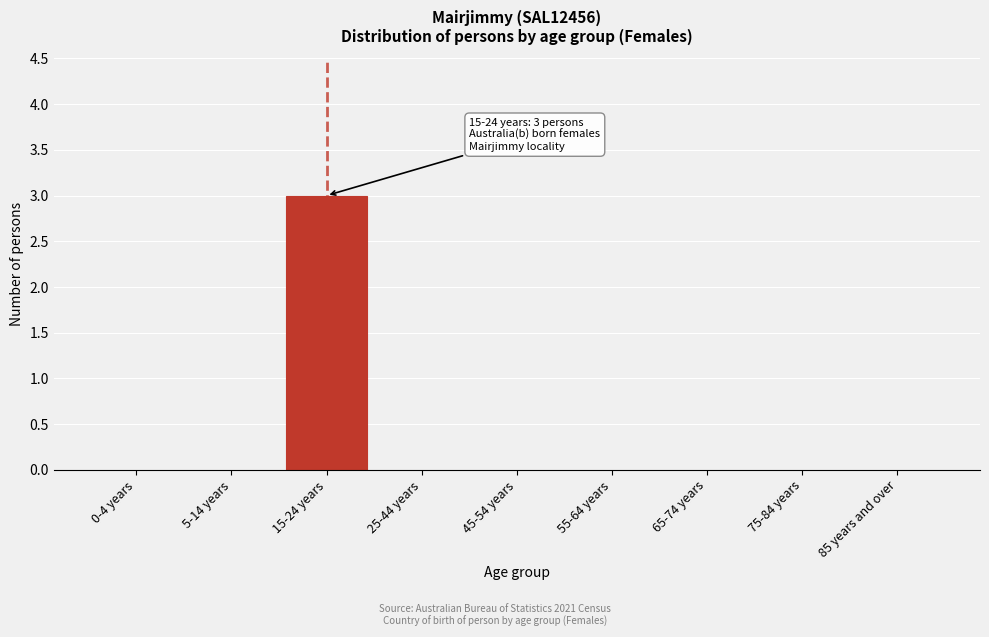

Reading left to right, extract all data points from this chart.

0-4 years=0	5-14 years=0	15-24 years=3	25-44 years=0	45-54 years=0	55-64 years=0	65-74 years=0	75-84 years=0	85 years and over=0